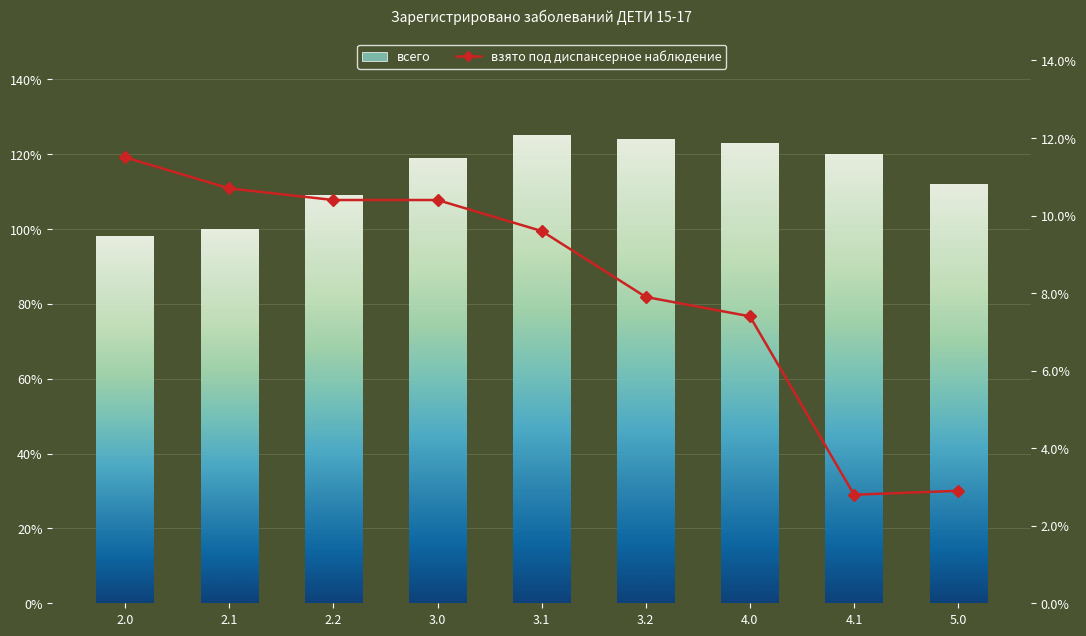

How many groups of bars are there?

9